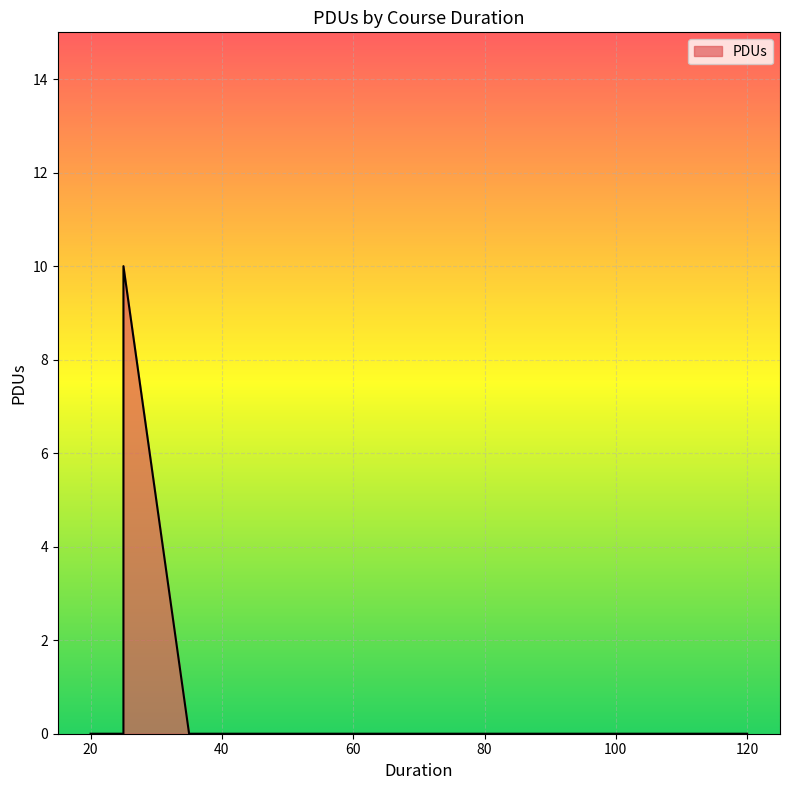

At which label is the value closest to 5?

40